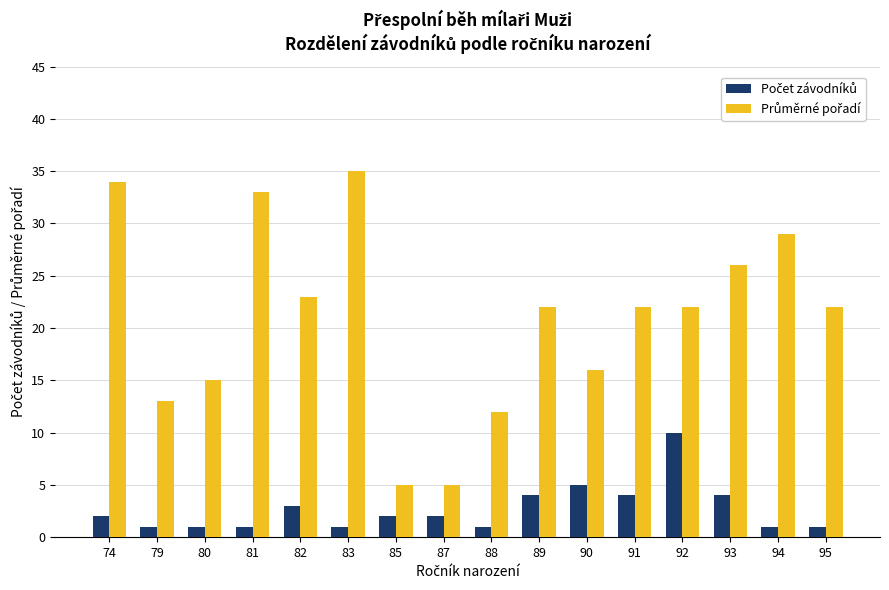

What is the maximum value shown in the chart?

35